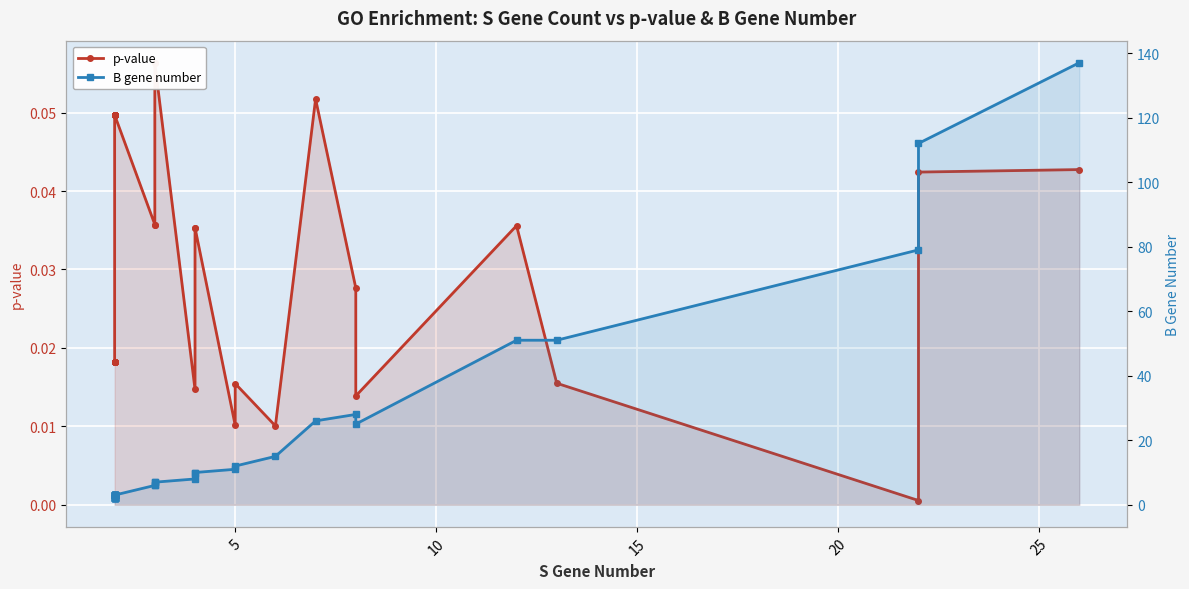

Is the value of B gene number at 11 greater than the value of p-value at 22?

Yes